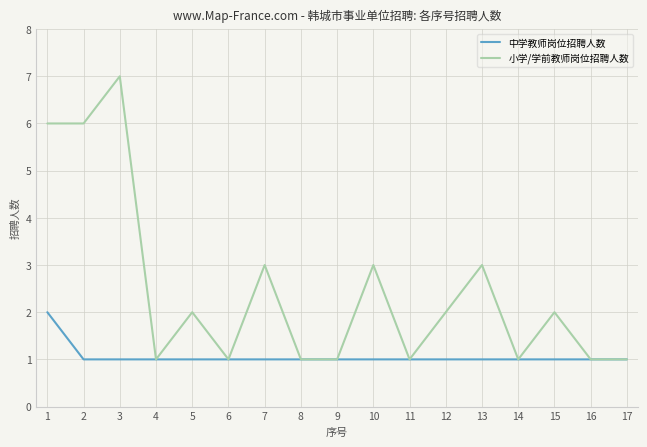

How many interior local peaks does the 小学/学前教师岗位招聘人数 series have?

6